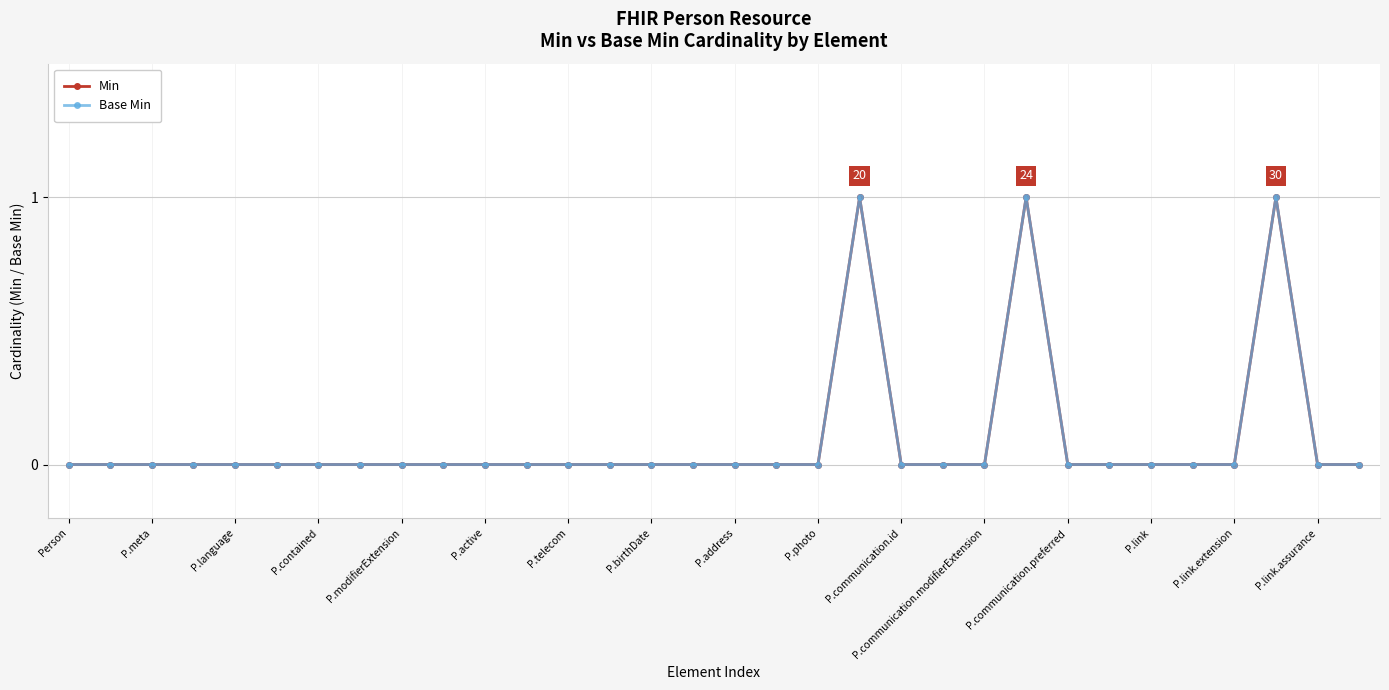

Which series has the largest total across all categories?

Min